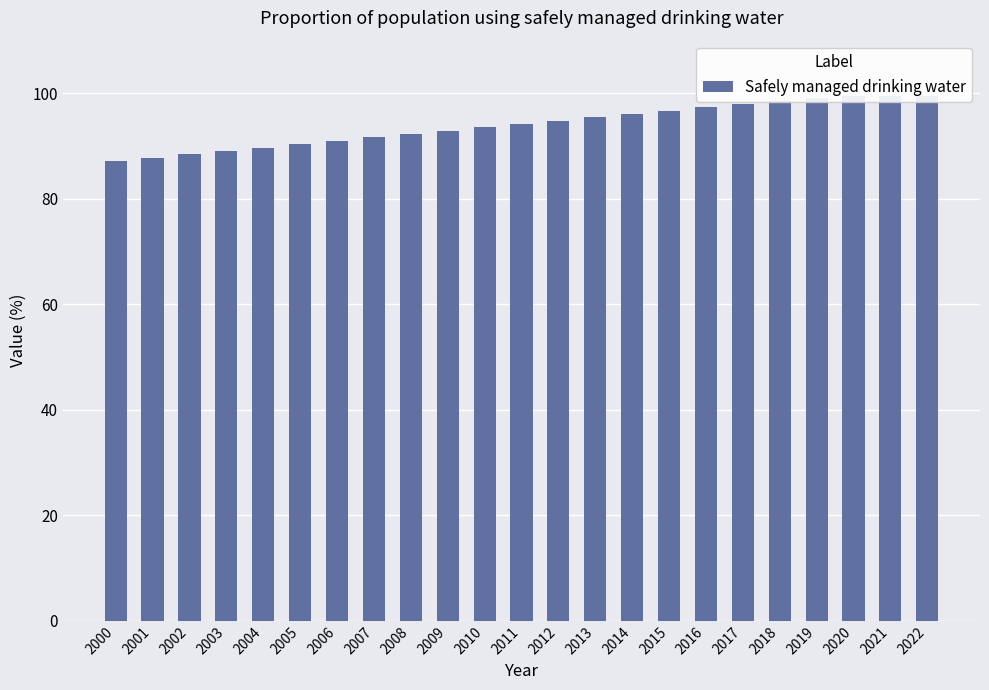

Reading left to right, what are all the values shown in this chart?

2000=87.2	2001=87.8	2002=88.5	2003=89.1	2004=89.7	2005=90.4	2006=91.0	2007=91.6	2008=92.3	2009=92.9	2010=93.5	2011=94.2	2012=94.8	2013=95.5	2014=96.1	2015=96.8	2016=97.4	2017=98.1	2018=98.6	2019=99.2	2020=99.5	2021=99.5	2022=99.4